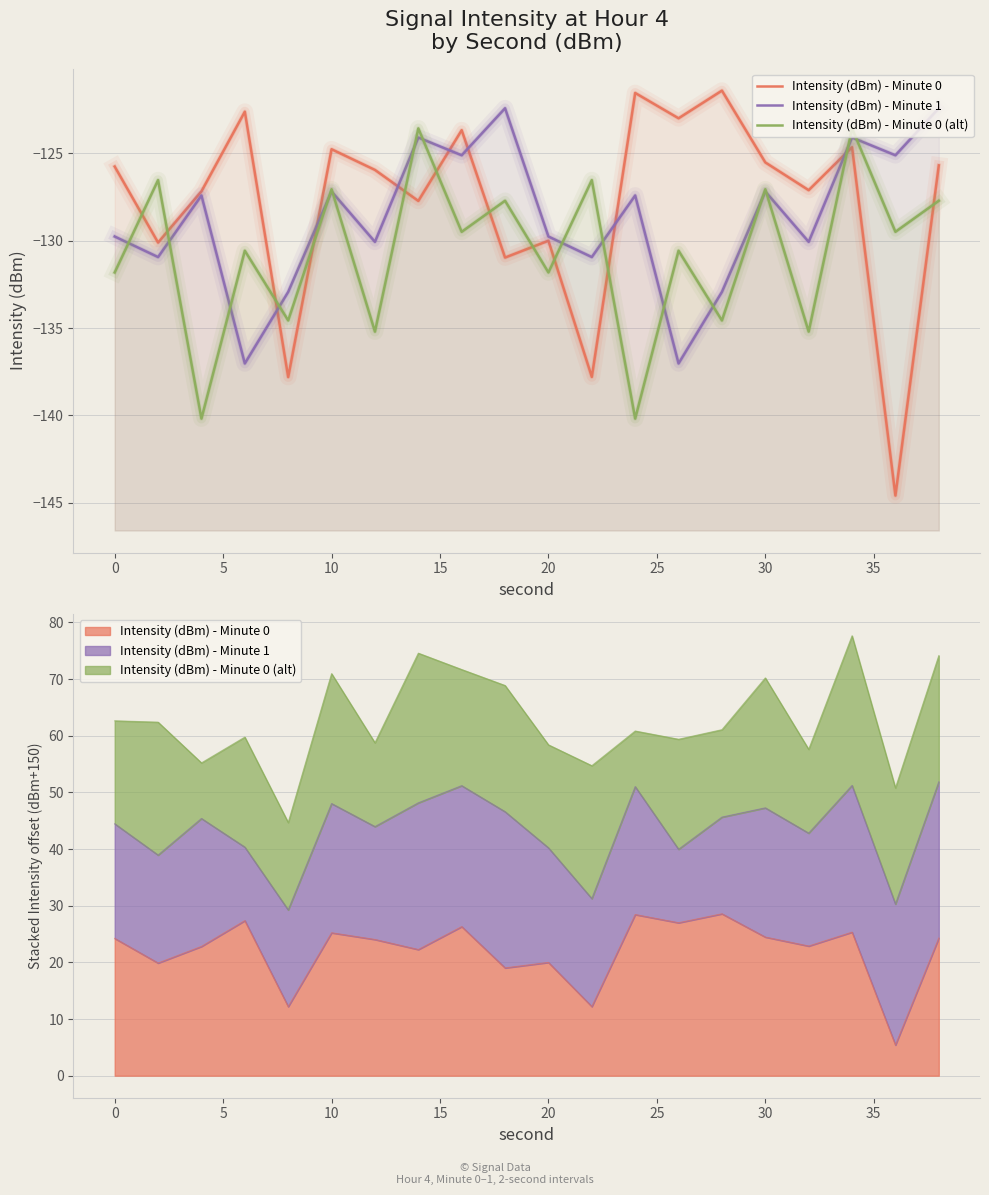

Reading right to left, list all the values displayed in this chart.

Intensity (dBm) - Minute 0: -125.7	-144.6	-124.7	-127.1	-125.5	-121.4	-123.0	-121.6	-137.8	-130.0	-131.0	-123.7	-127.7	-126.0	-124.8	-137.8	-122.6	-127.2	-130.1	-125.8
Intensity (dBm) - Minute 1: -122.4	-125.1	-124.1	-130.1	-127.2	-132.9	-137.0	-127.4	-130.9	-129.8	-122.4	-125.1	-124.1	-130.1	-127.2	-132.9	-137.0	-127.4	-130.9	-129.8
Intensity (dBm) - Minute 0 (alt): -127.7	-129.5	-123.6	-135.2	-127.1	-134.6	-130.6	-140.2	-126.5	-131.8	-127.7	-129.5	-123.6	-135.2	-127.1	-134.6	-130.6	-140.2	-126.5	-131.8